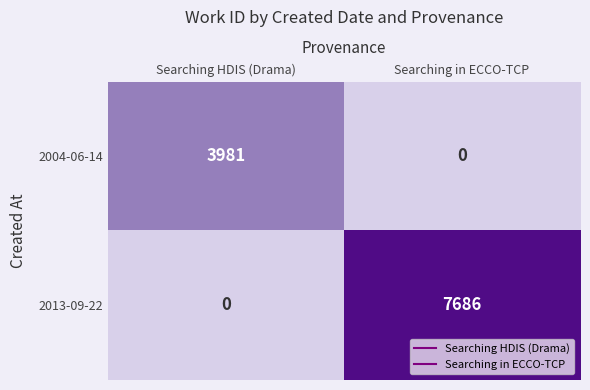

Is it true that 2004-06-14 equals 6966 at Searching HDIS (Drama)?

False